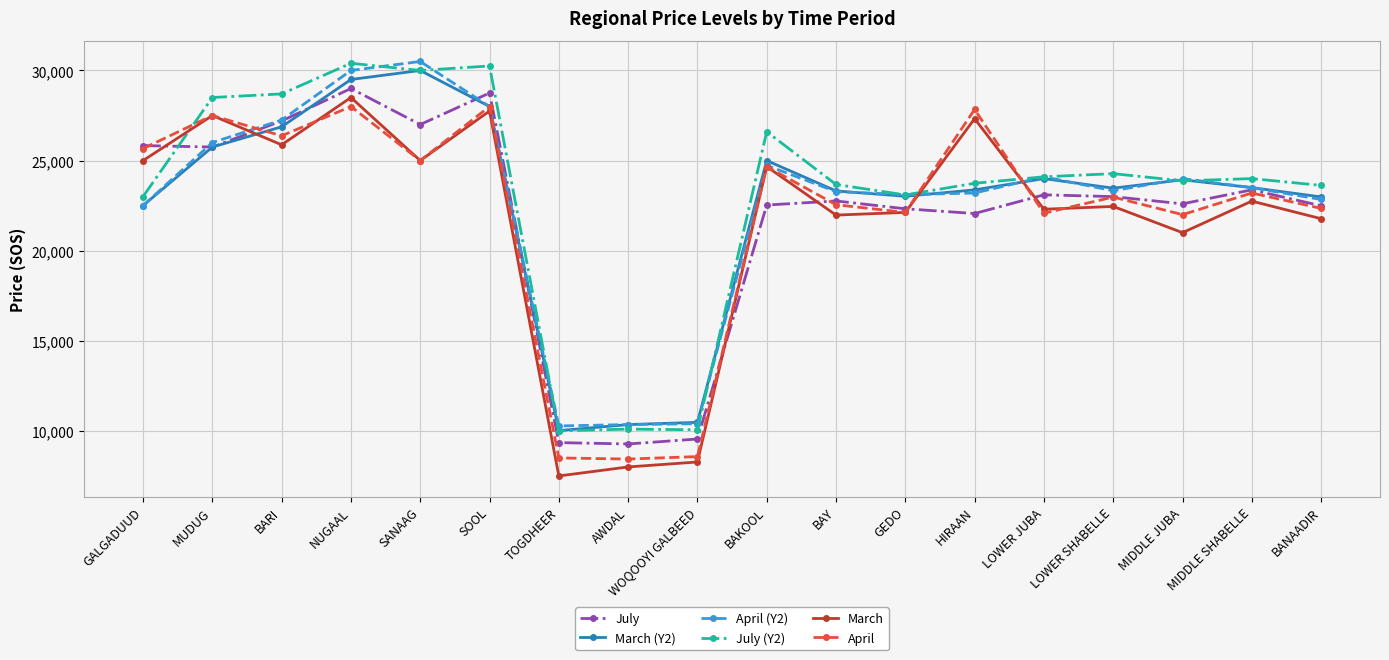

What is the total value across all series at HIRAAN?

147539.0